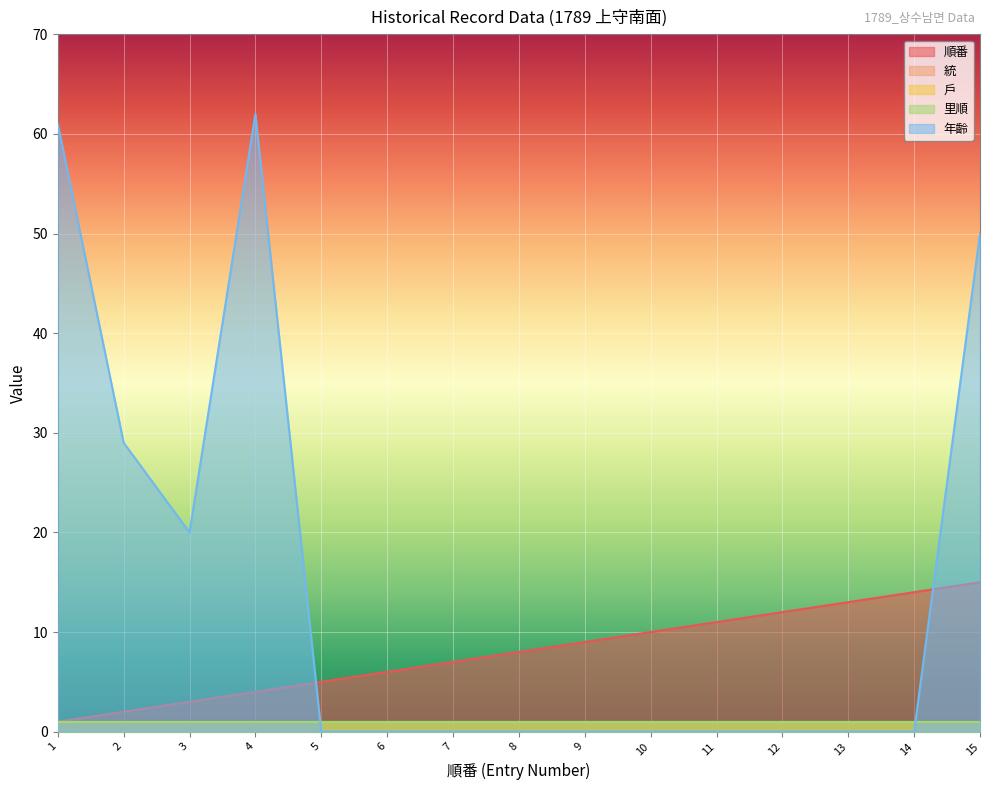

Reading left to right, what are all the values shown in this chart?

順番: 1	2	3	4	5	6	7	8	9	10	11	12	13	14	15
統: 1	1	1	1	1	1	1	1	1	1	1	1	1	1	1
戶: 1	1	1	1	1	1	1	1	1	1	1	1	1	1	1
里順: 1	1	1	1	1	1	1	1	1	1	1	1	1	1	1
年齡: 61	29	20	62	0	0	0	0	0	0	0	0	0	0	50